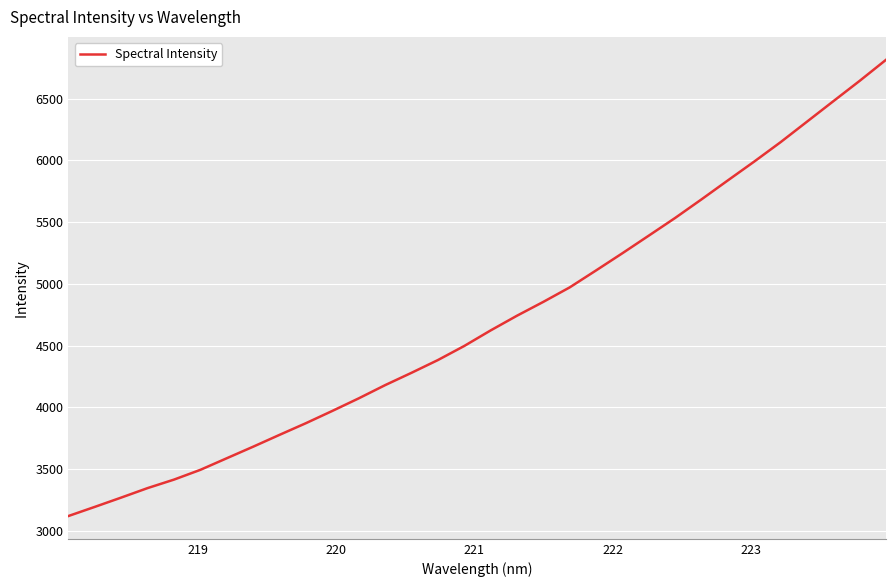

What is the smallest value displayed?

3120.5